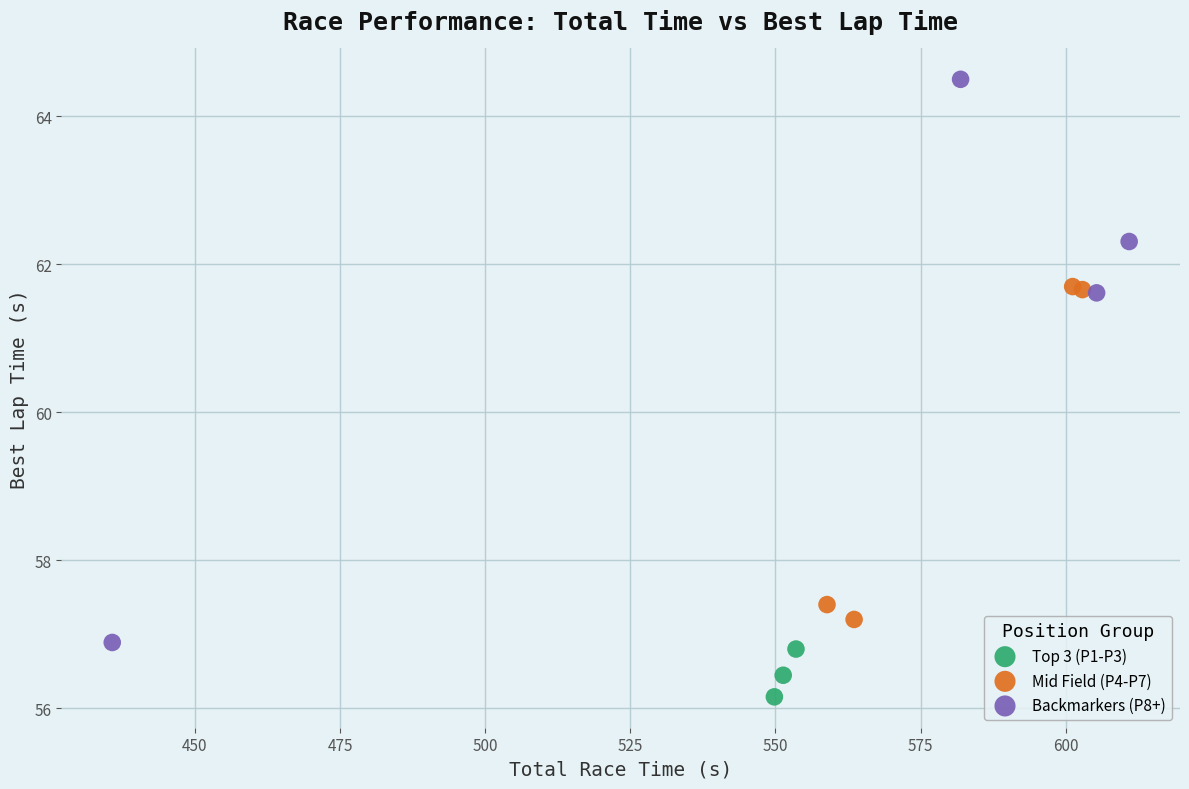

Which series contains the highest Y value?

Backmarkers (P8+)